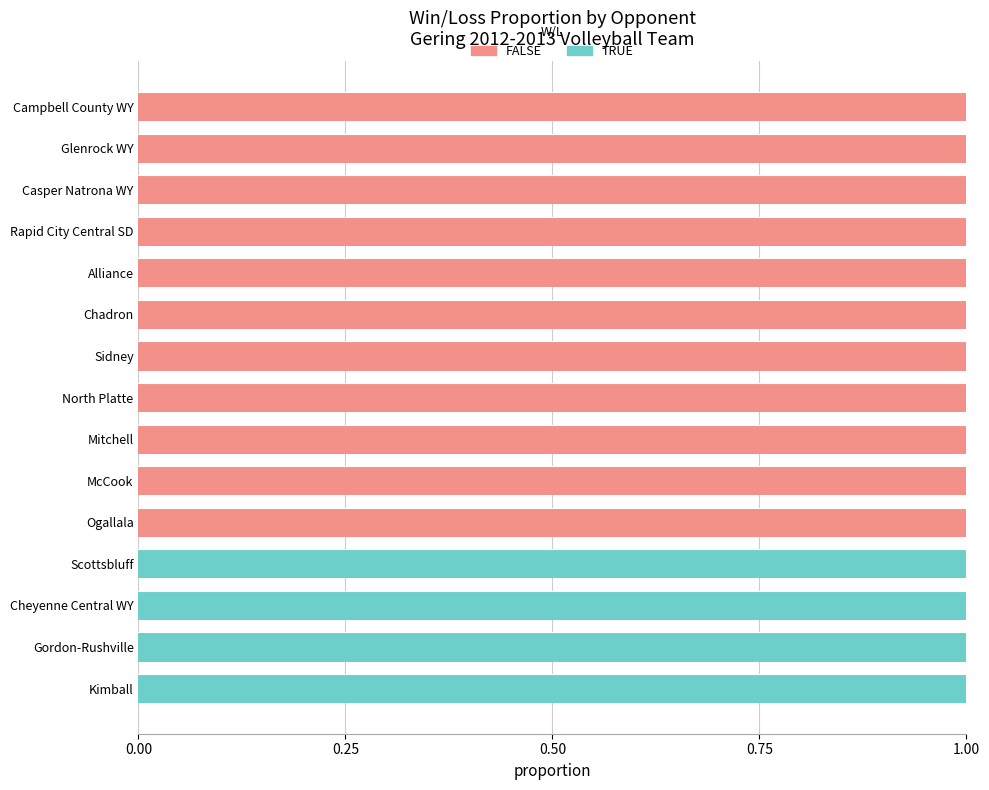

What is the sum of all TRUE values?

4